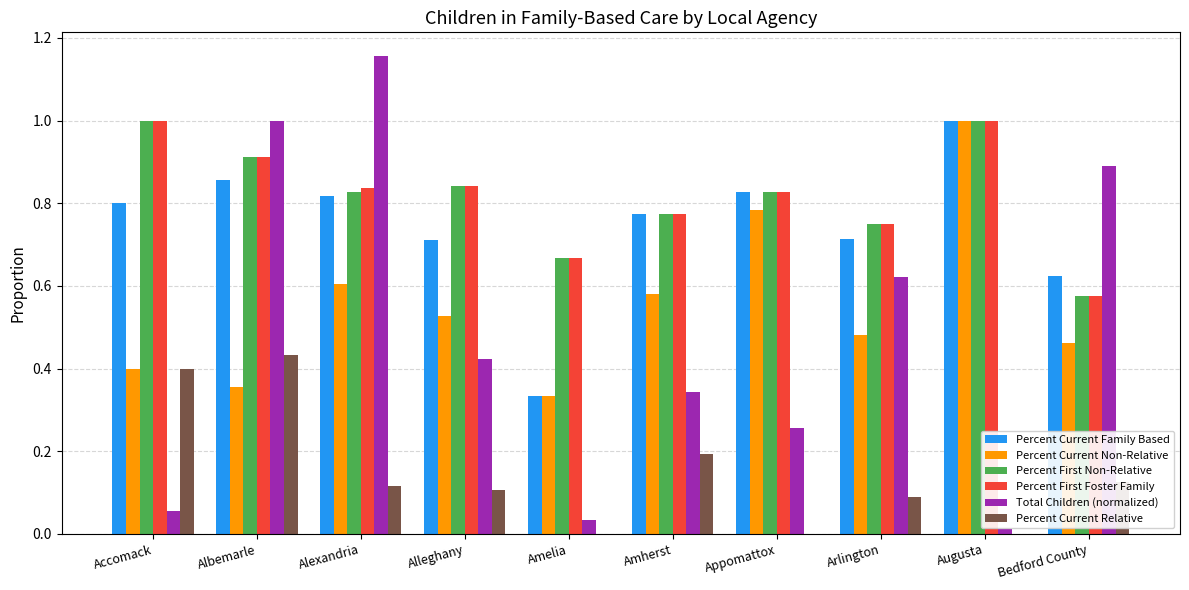

Is the value of Percent Current Non-Relative at Bedford County greater than the value of Percent Current Relative at Alleghany?

Yes